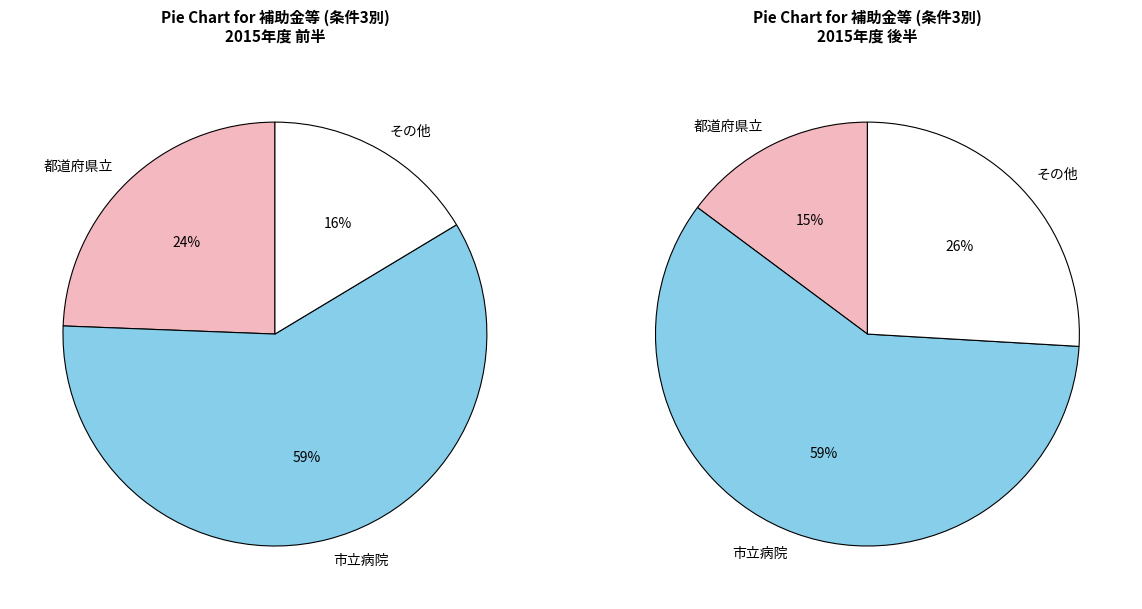

How much of the chart is everything except 4?

100.0%